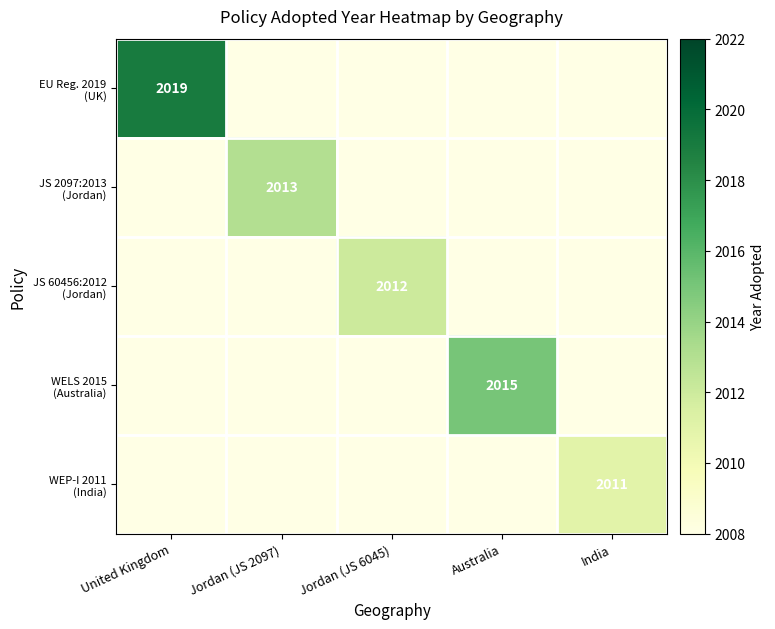

Which series has the largest range (max minus min)?

EU Reg. 2019 (UK)